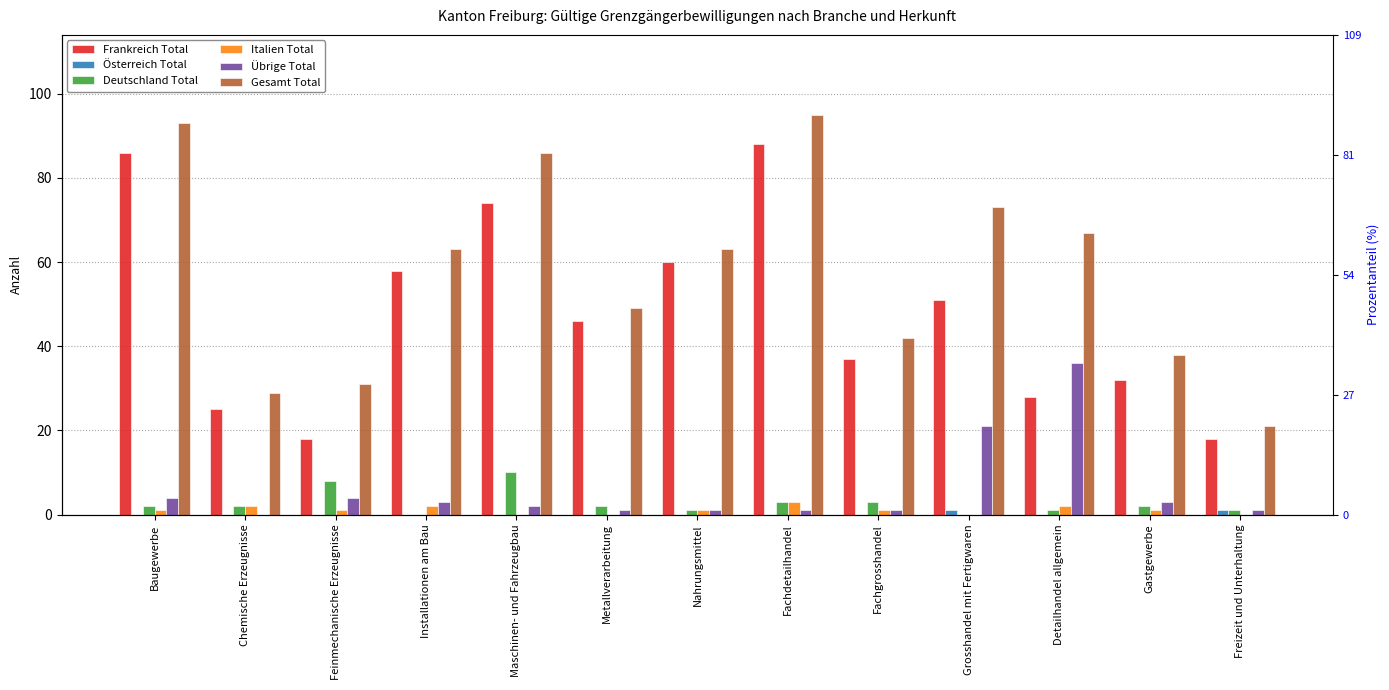

The value of Gesamt Total at Gastgewerbe is 56. True or false?

False